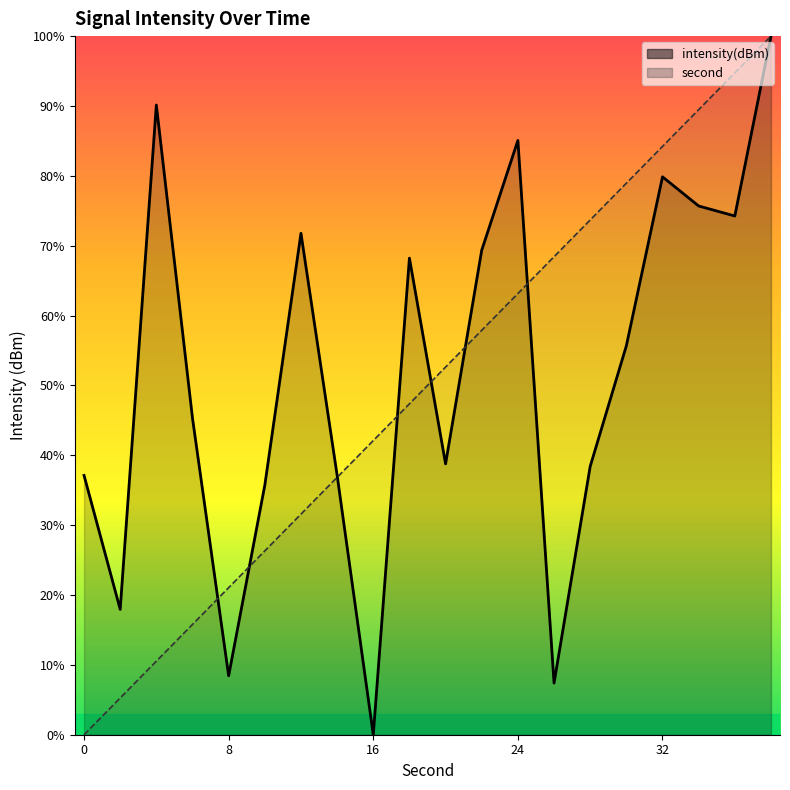

Count the number of categories in the chart.

20